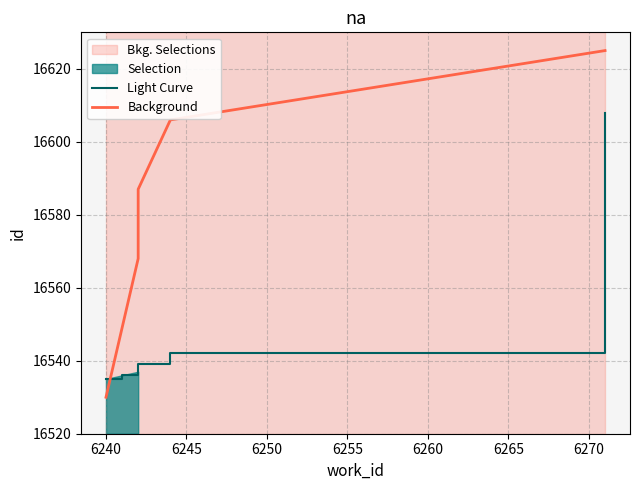

Reading left to right, what are all the values shown in this chart?

Light Curve: 16535	16536	16537	16539	16542	16608
Background: 16530	16549	16568	16587	16606	16625